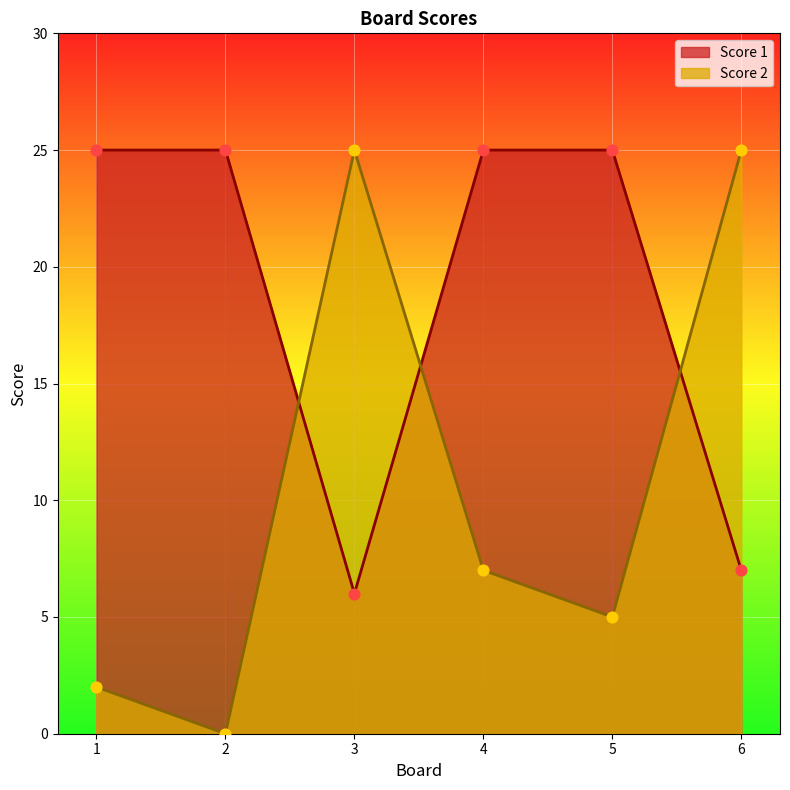

What are all the series names shown in the legend?

Score 1, Score 2